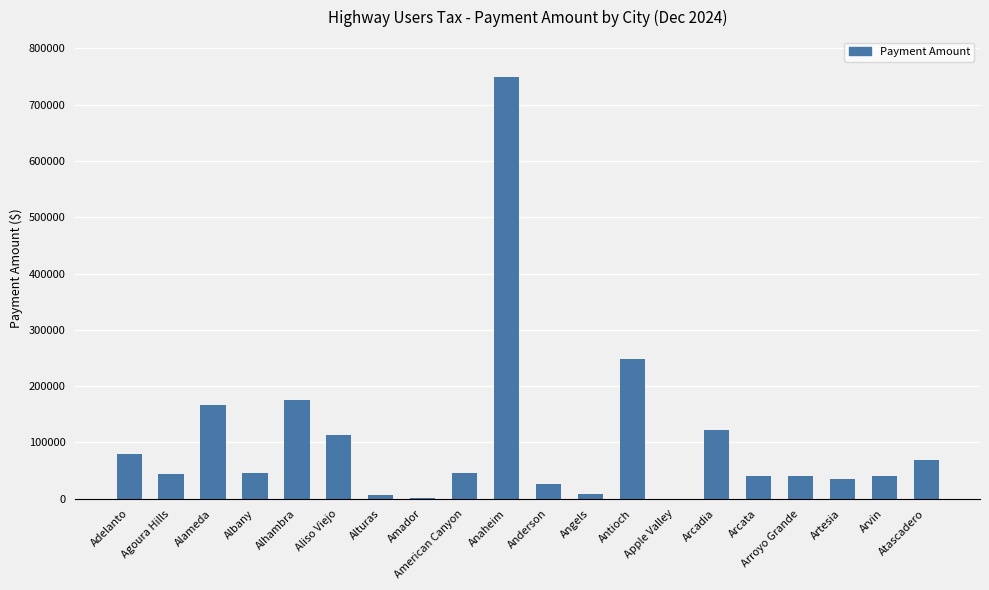

Where is the data nearest to the value 374920?

Antioch